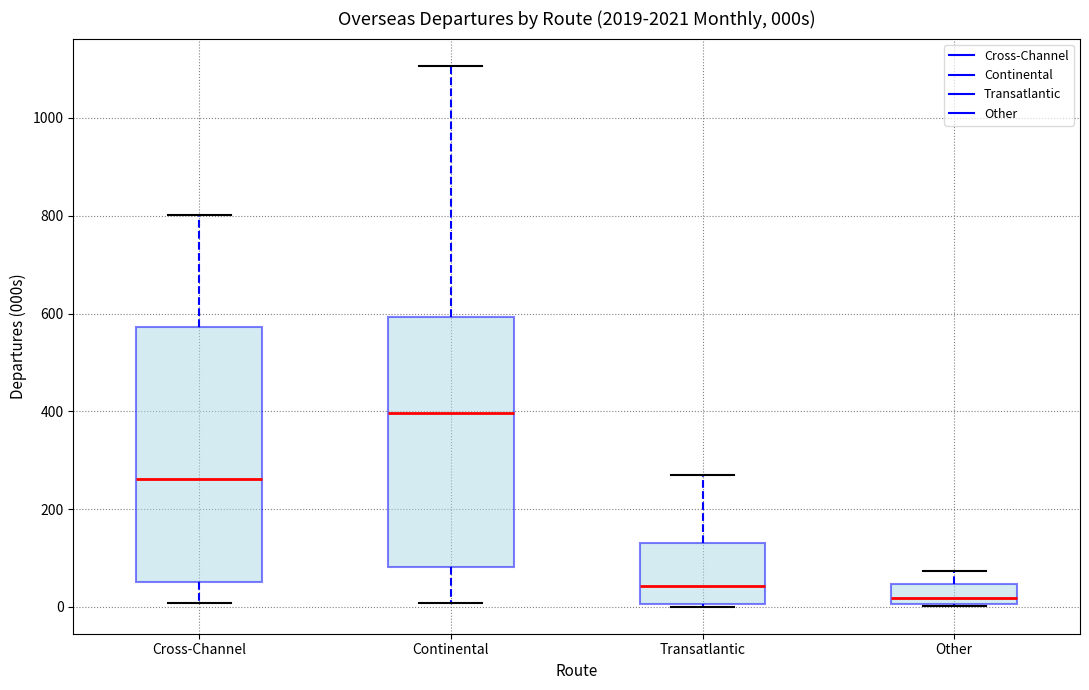

Where does the lower whisker of the box for Continental end on the y-axis? The values are not printed on the chart, so give them approximately, as read against the axis.

0